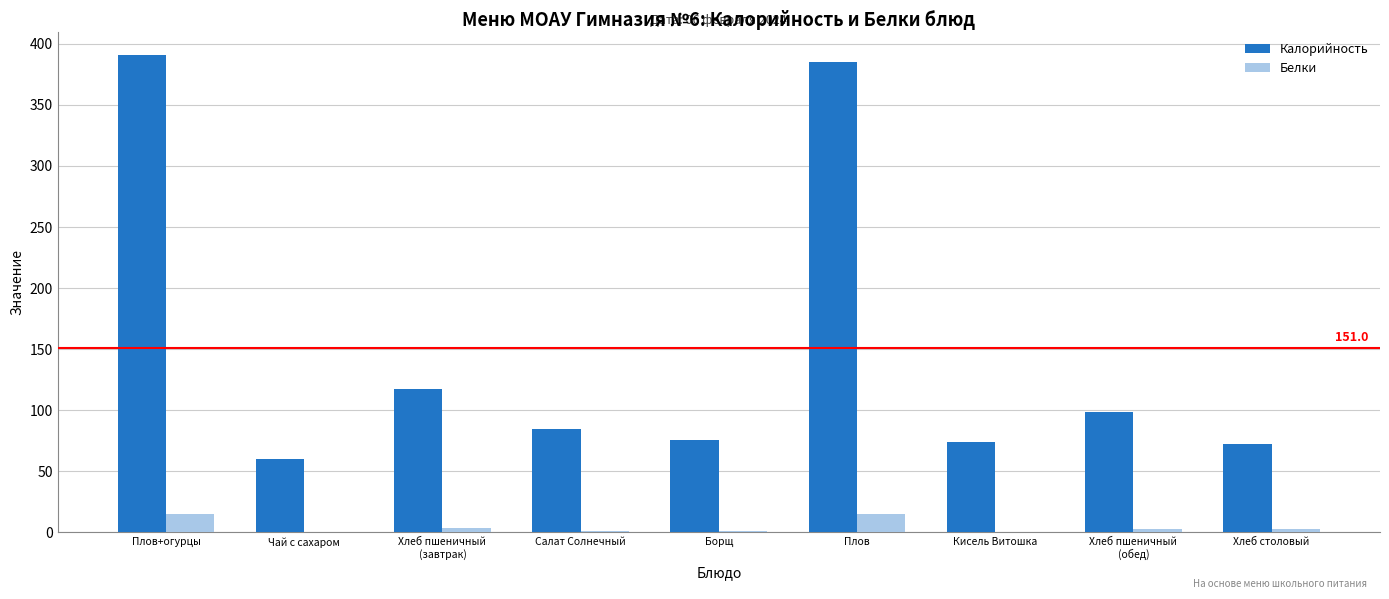

Where does the Калорийность series first go above 84?

Плов+огурцы